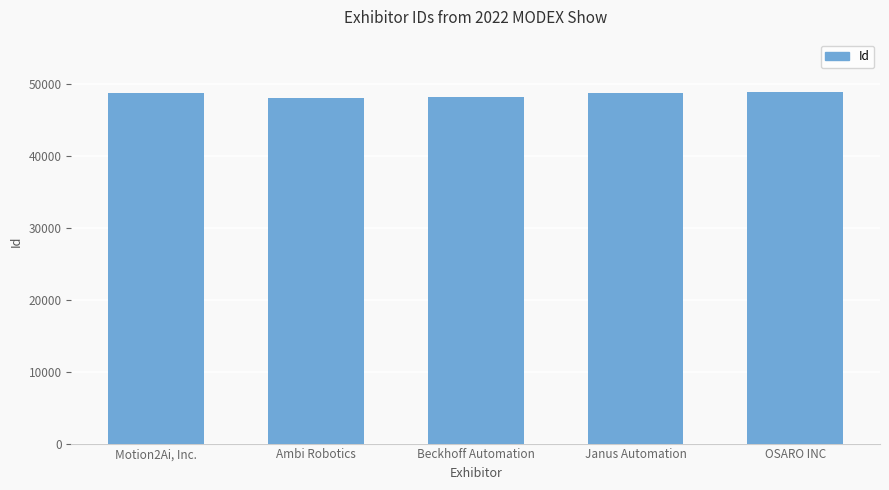

What is the average value?

48534